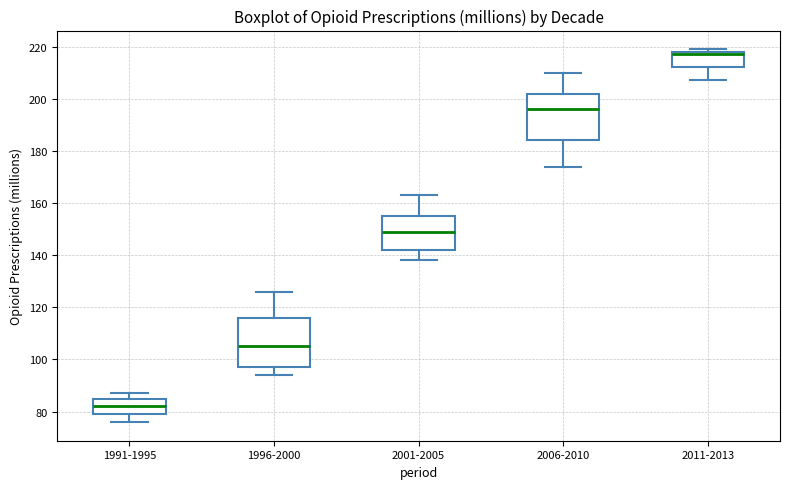

Where does the lower whisker of the box for 1996-2000 end on the y-axis? The values are not printed on the chart, so give them approximately, as read against the axis.

94